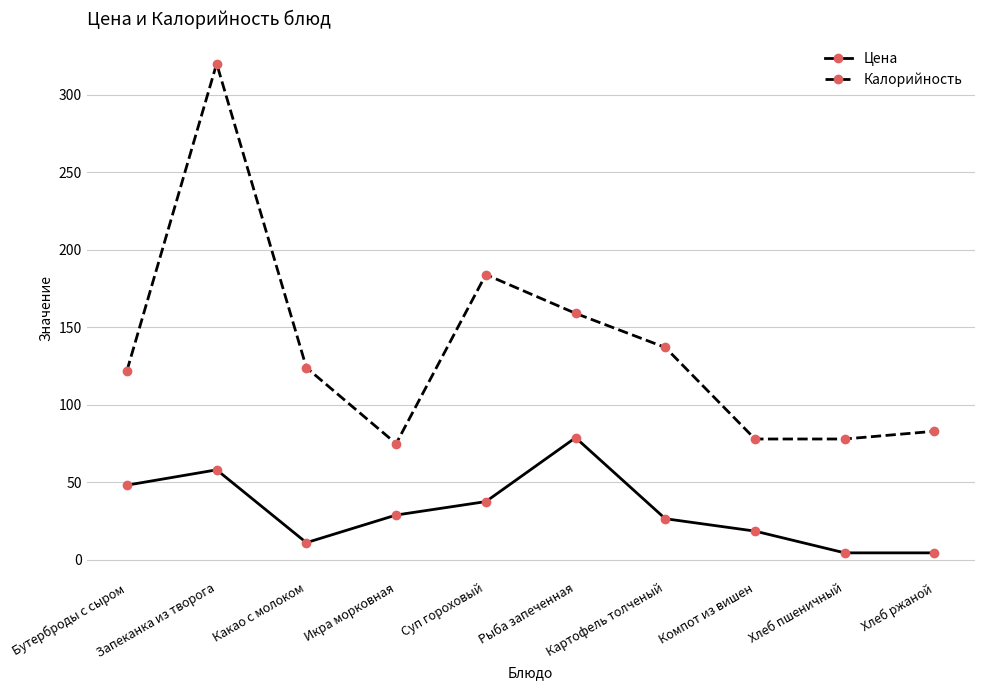

True or false: Калорийность and Цена intersect in this chart.

False